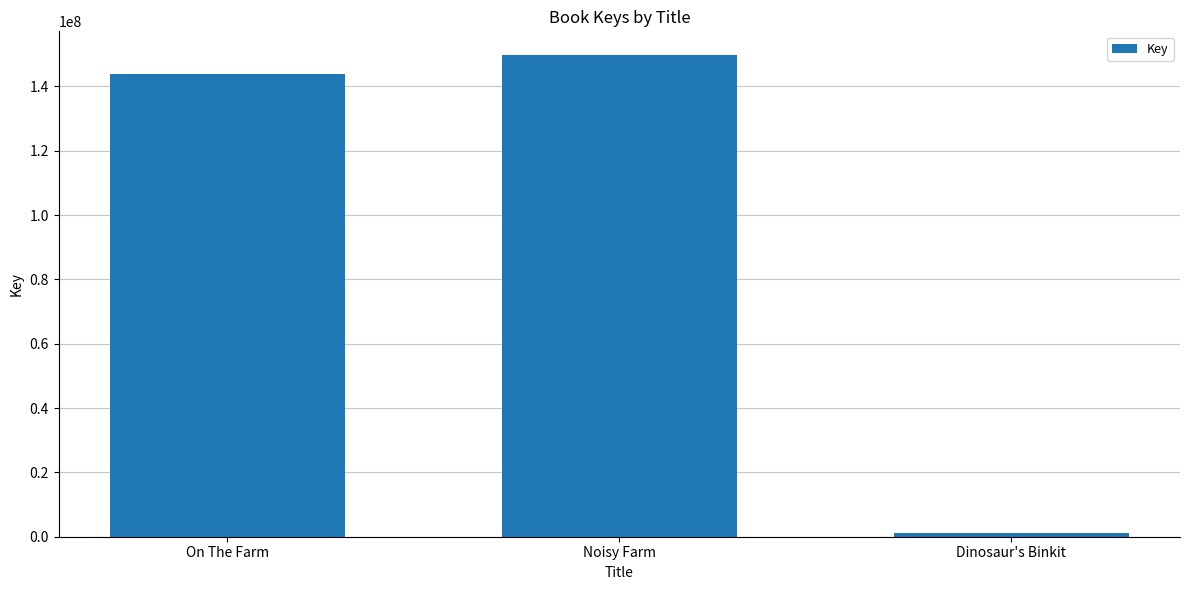

Reading left to right, extract all data points from this chart.

143795640	149621303	1257726